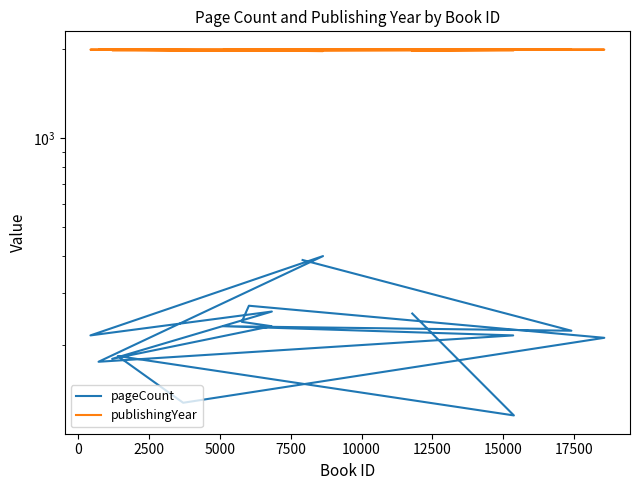

How many interior local valleys does the pageCount series have?

6